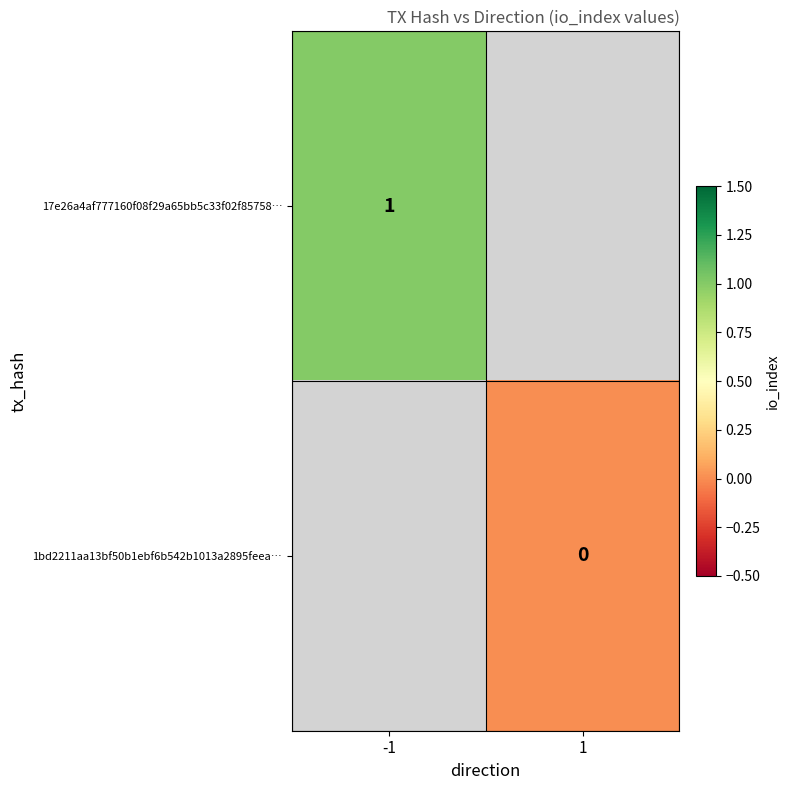

The 17e26a4af777160f08f29a65bb5c33f02f85758… series shows 0 at -1. True or false?

False